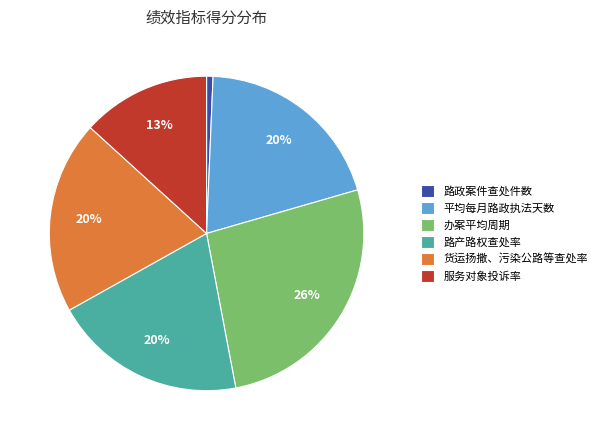

How many slices are in this pie chart?

6